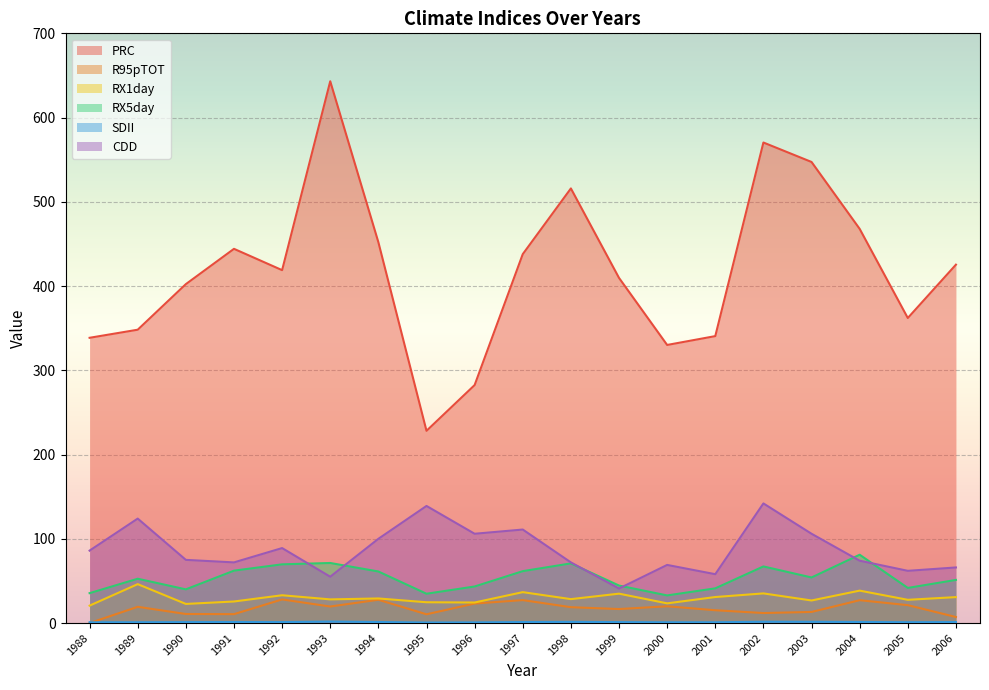

The CDD series shows 34.3 at 1993. True or false?

False